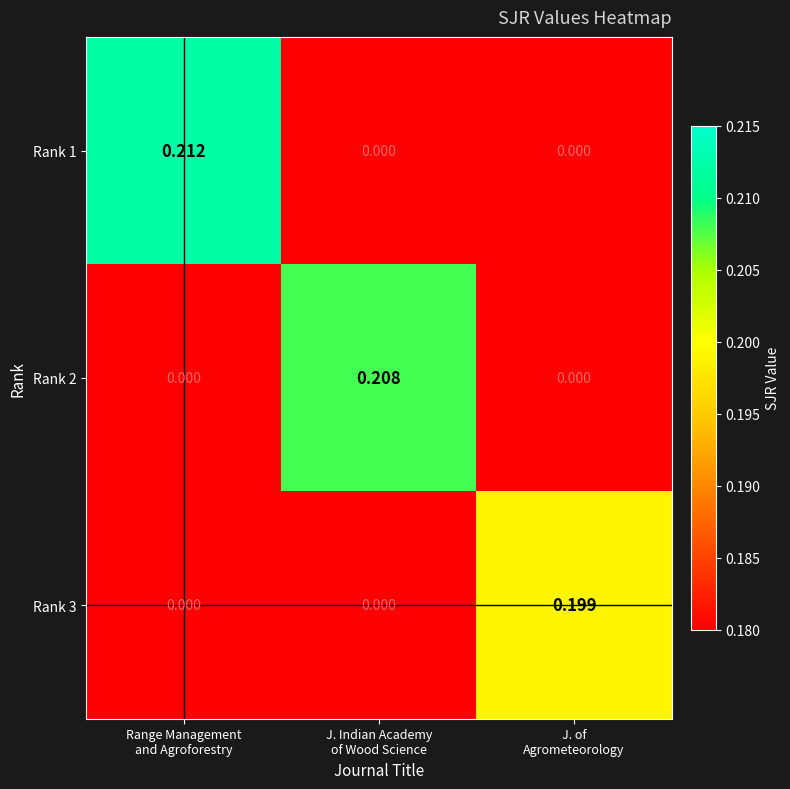

What is the average value of the Rank 3 series?

0.1